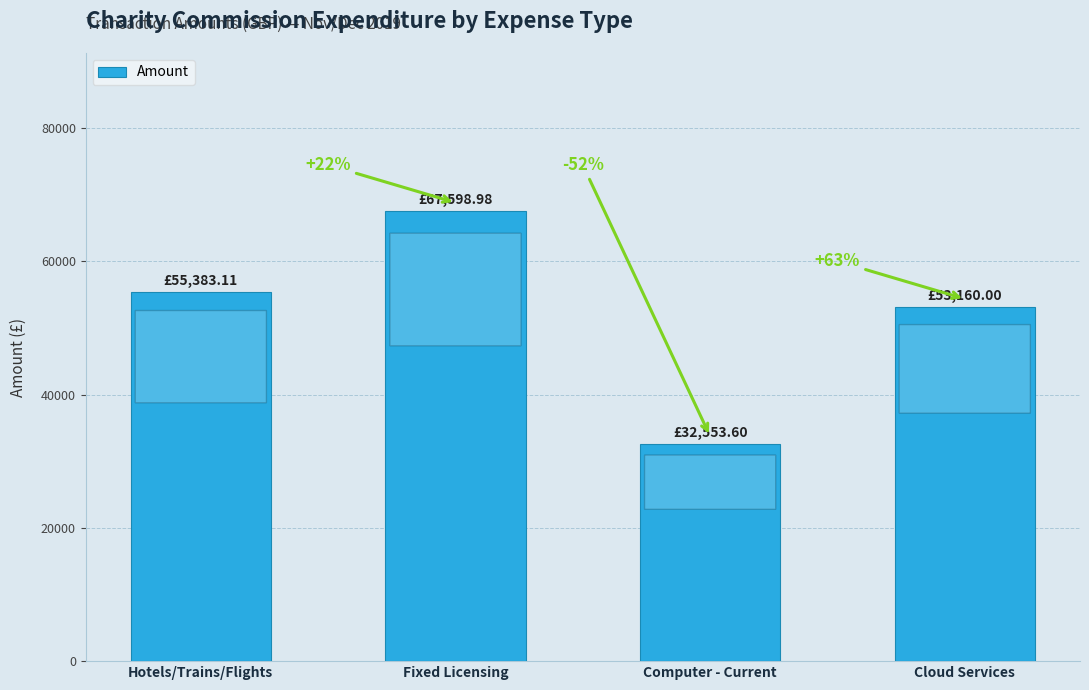

What is the sum of the values at Hotels/Trains/Flights and Fixed Licensing?

122982.1